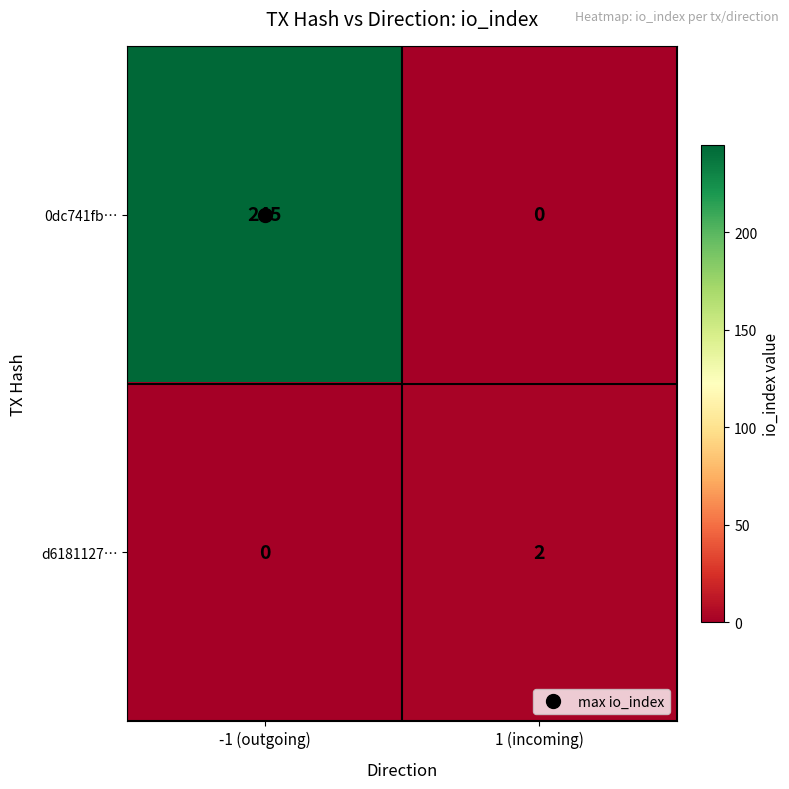

List the series in order of their overall mean, lowest first.

d6181127…, 0dc741fb…